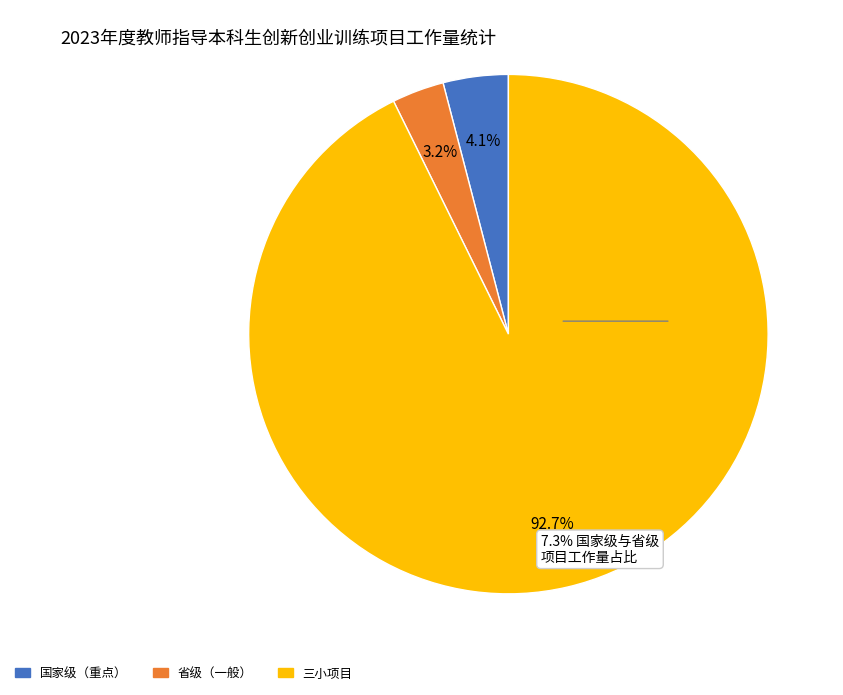

Which category accounts for the majority?

三小项目